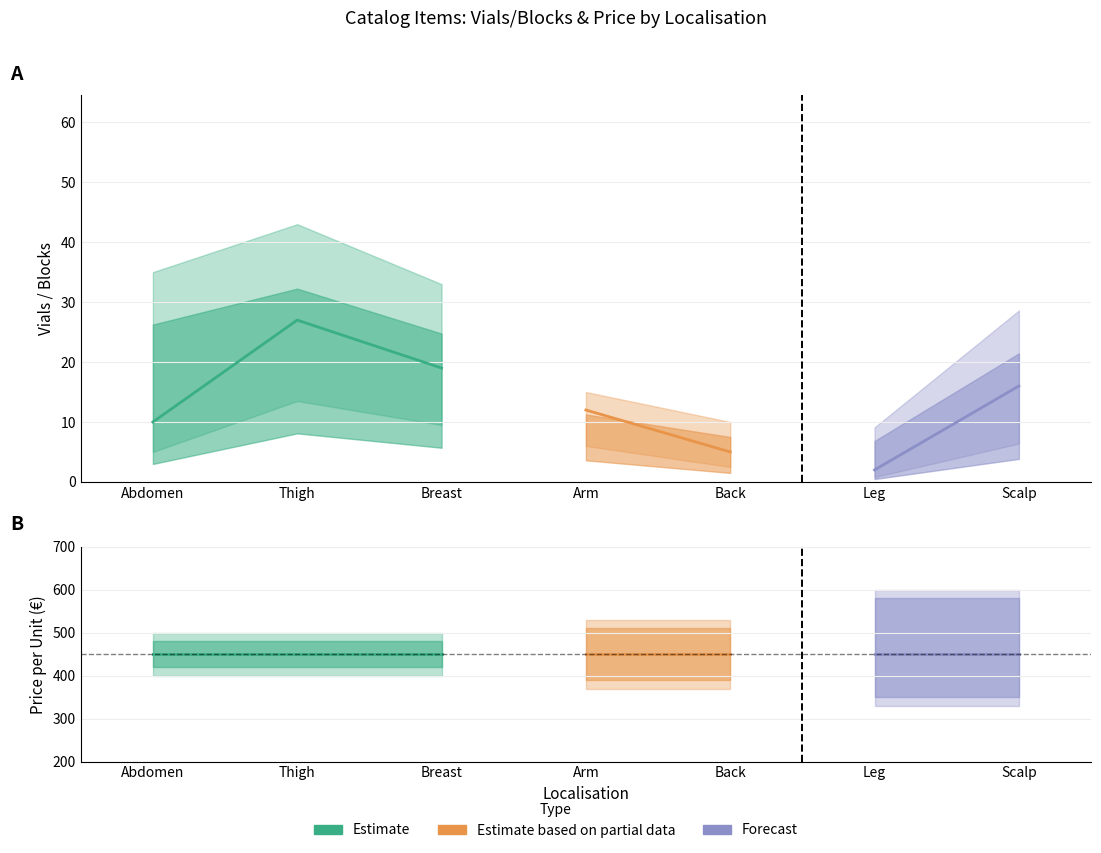

How many interior local valleys does the Vials/Blocks_upper series have?

1